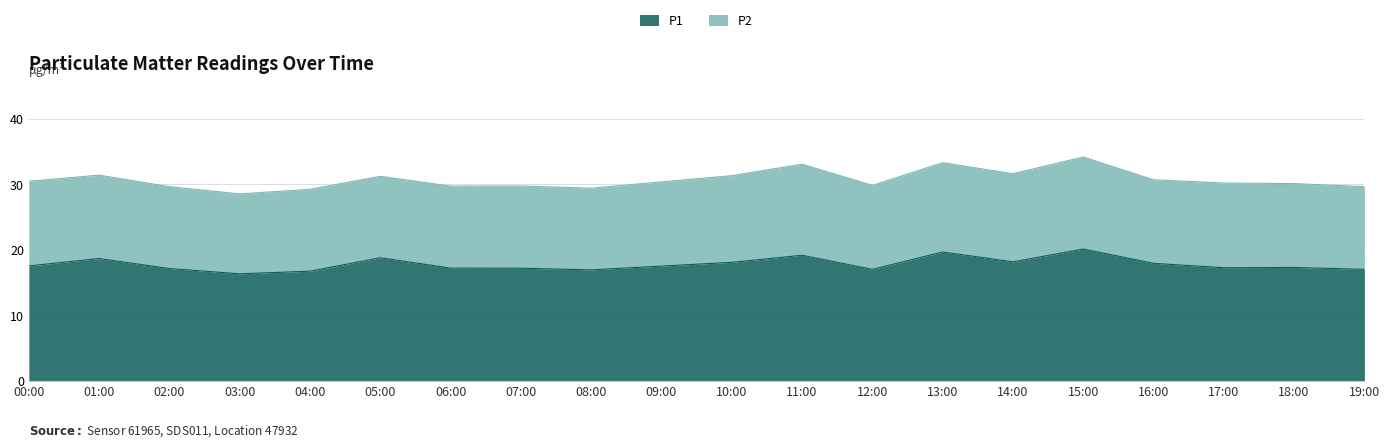

What is the minimum value for P1?

16.3